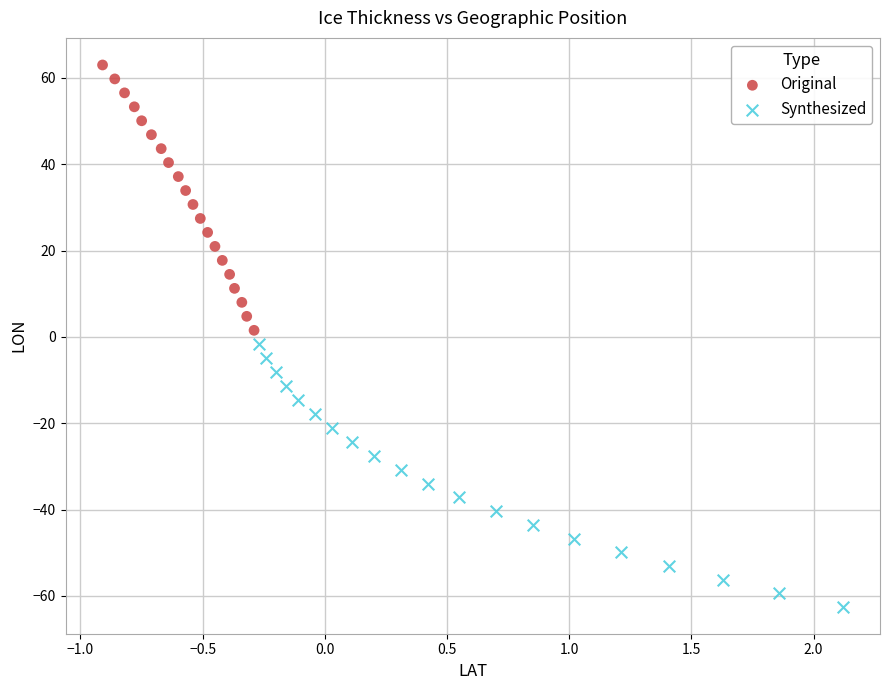

Which series has the widest spread of Y values?

Original